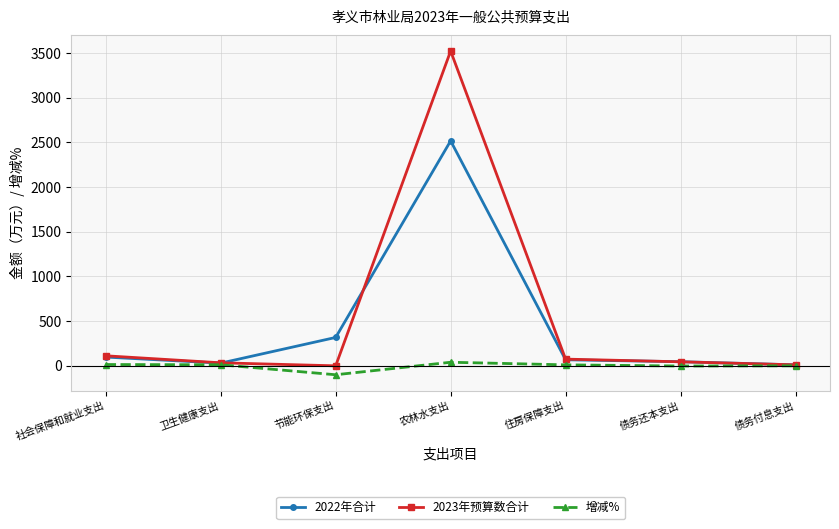

List the series in order of their overall mean, lowest first.

增减%, 2022年合计, 2023年预算数合计